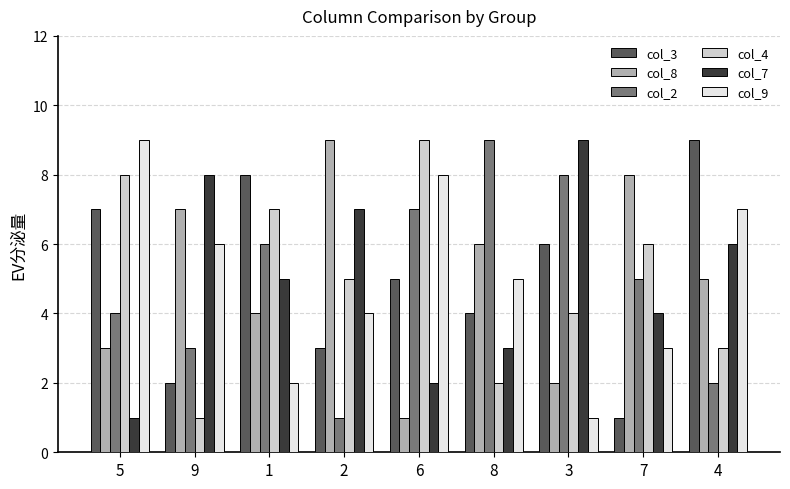

What is the maximum value shown in the chart?

9